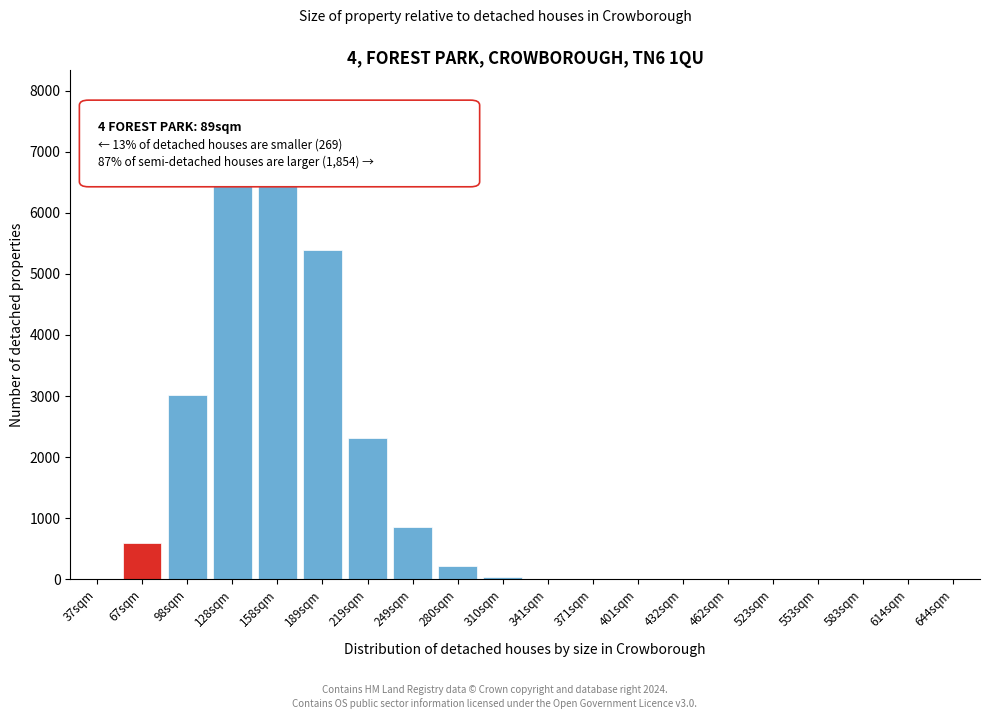

What is the change in value from 128sqm to 158sqm?

+674